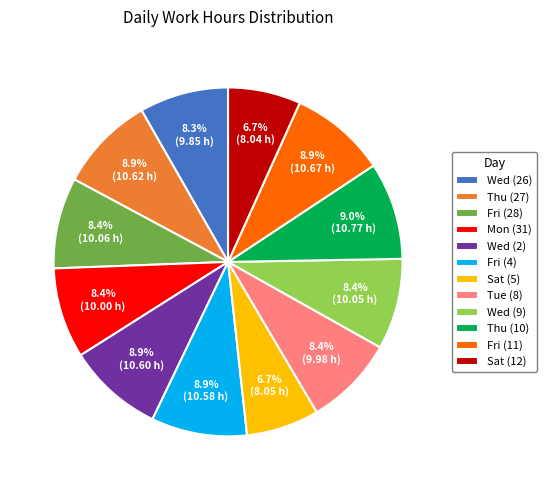

Does Thu (10) represent more than half of the total?

No